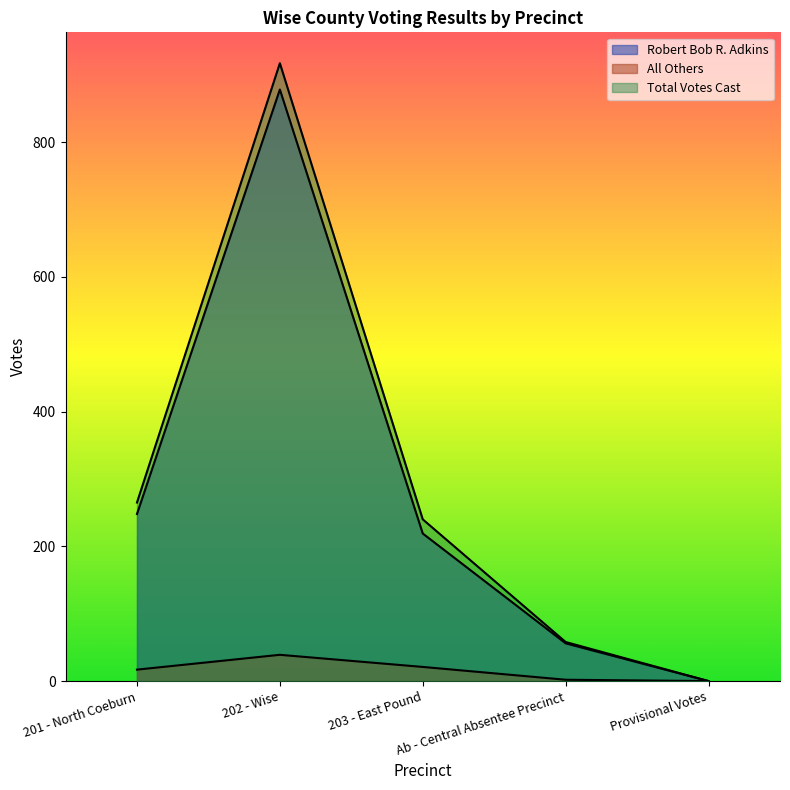

List the series in order of their peak value, highest first.

Total Votes Cast, Robert Bob R. Adkins, All Others